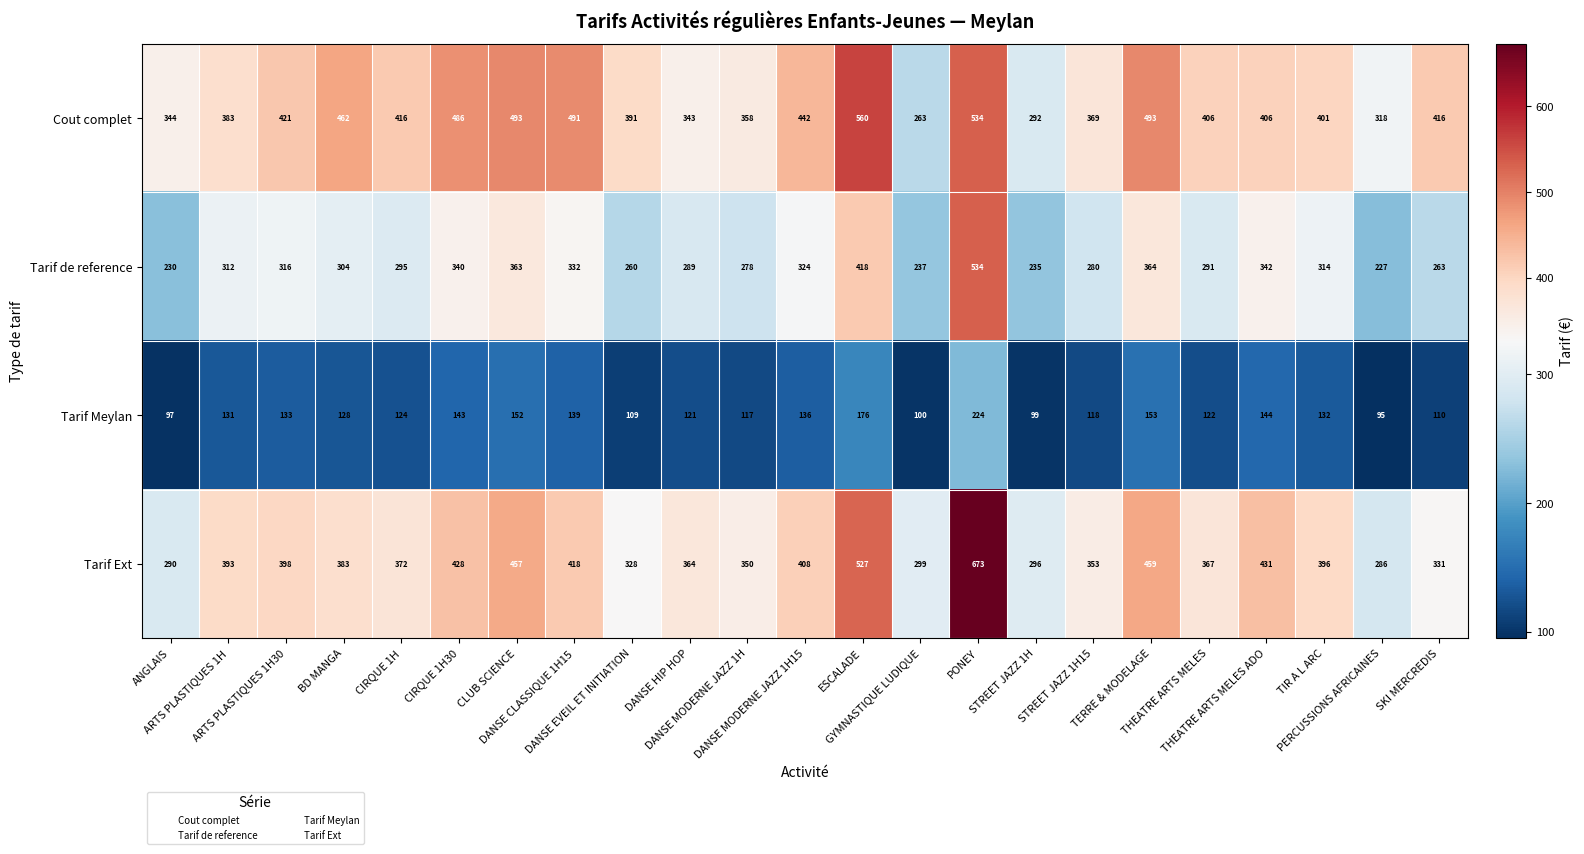

What is the difference between the maximum and minimum values in the Tarif de reference series?

307